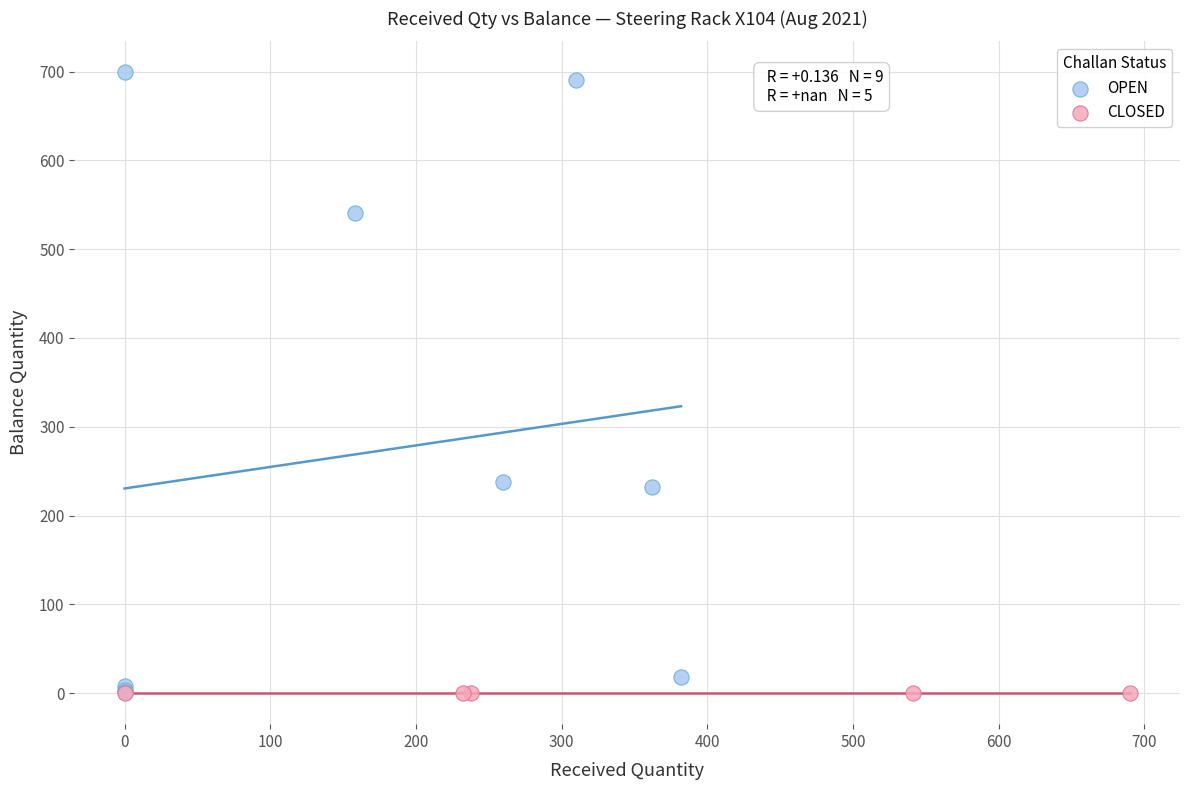

What are all the series names shown in the legend?

OPEN, CLOSED